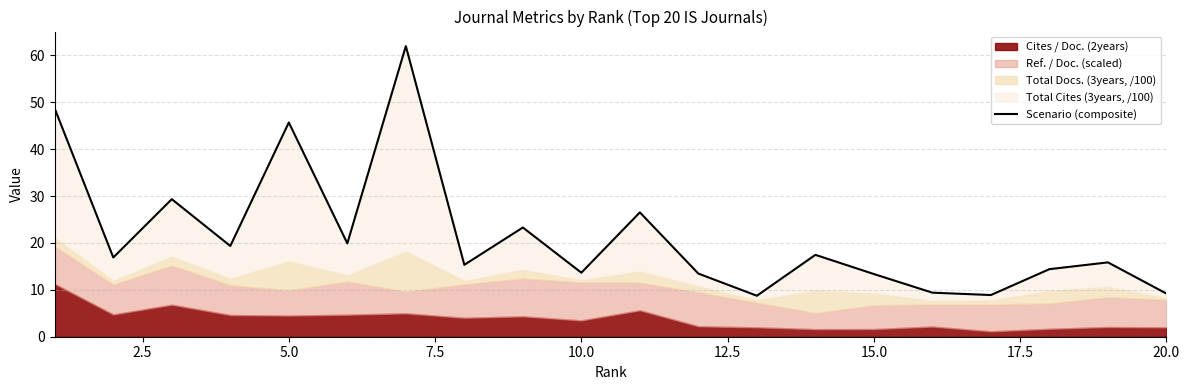

True or false: there are more than 1 points higher than both neighbors.

True